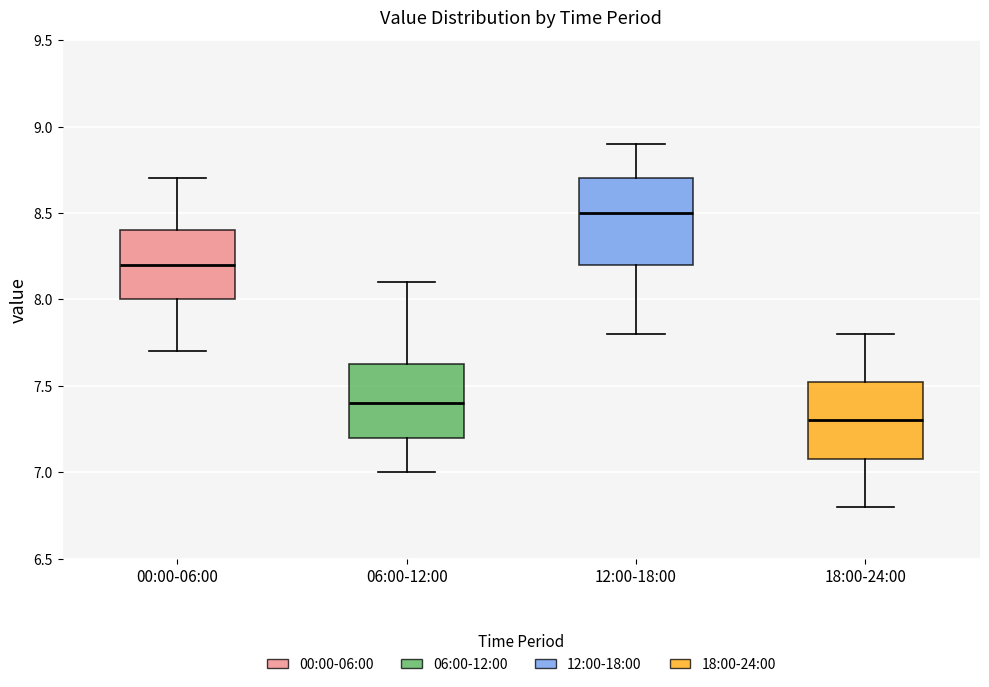

Which box's median line is the highest?

12:00-18:00